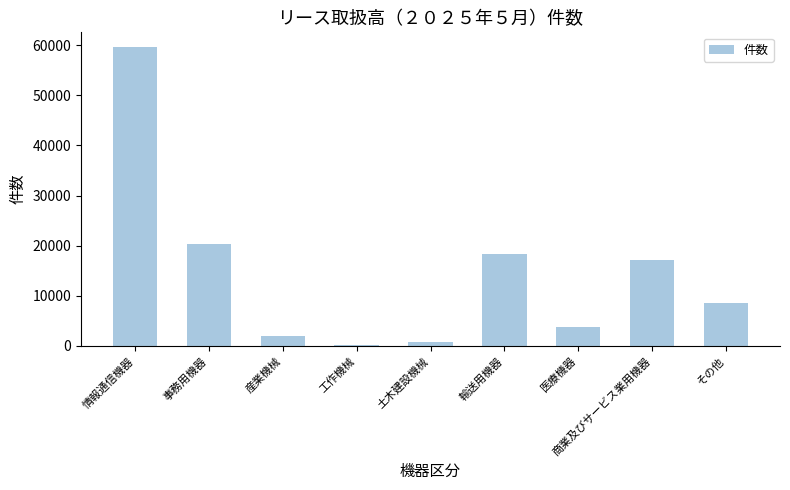

True or false: the data shows 32262 at 情報通信機器.

False